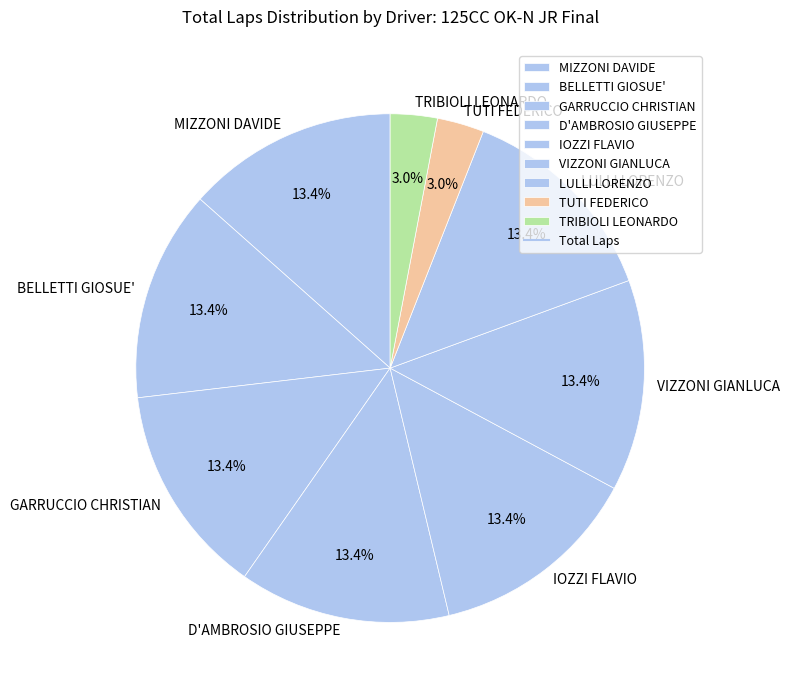

Between TRIBIOLI LEONARDO and LULLI LORENZO, which is larger?

LULLI LORENZO